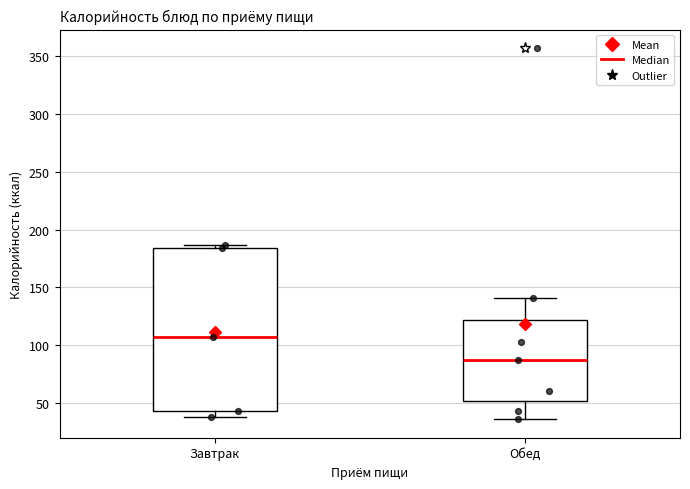

Which box has the lowest median line?

Обед